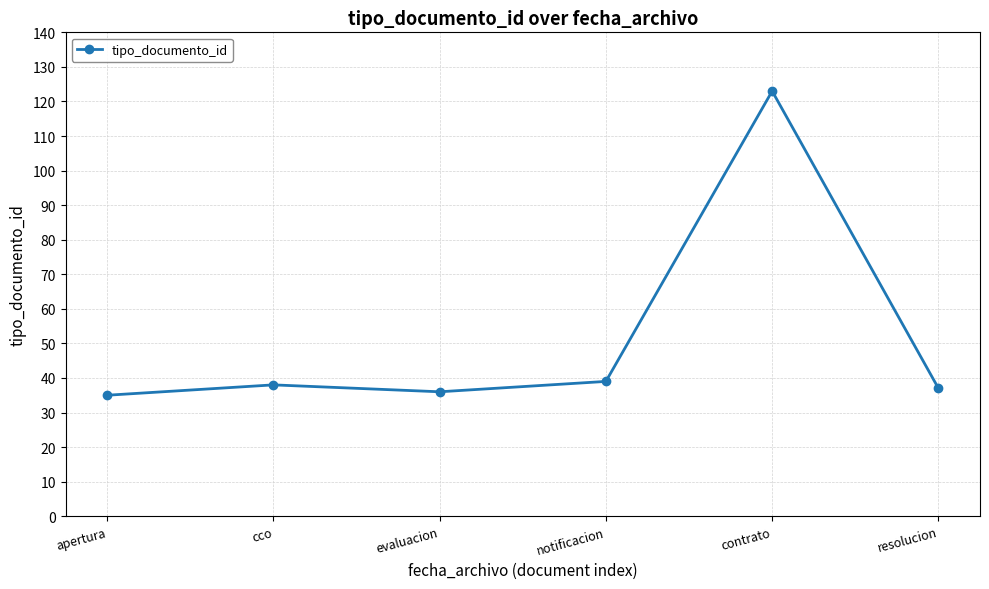

At which category does the data reach its first local valley?

evaluacion